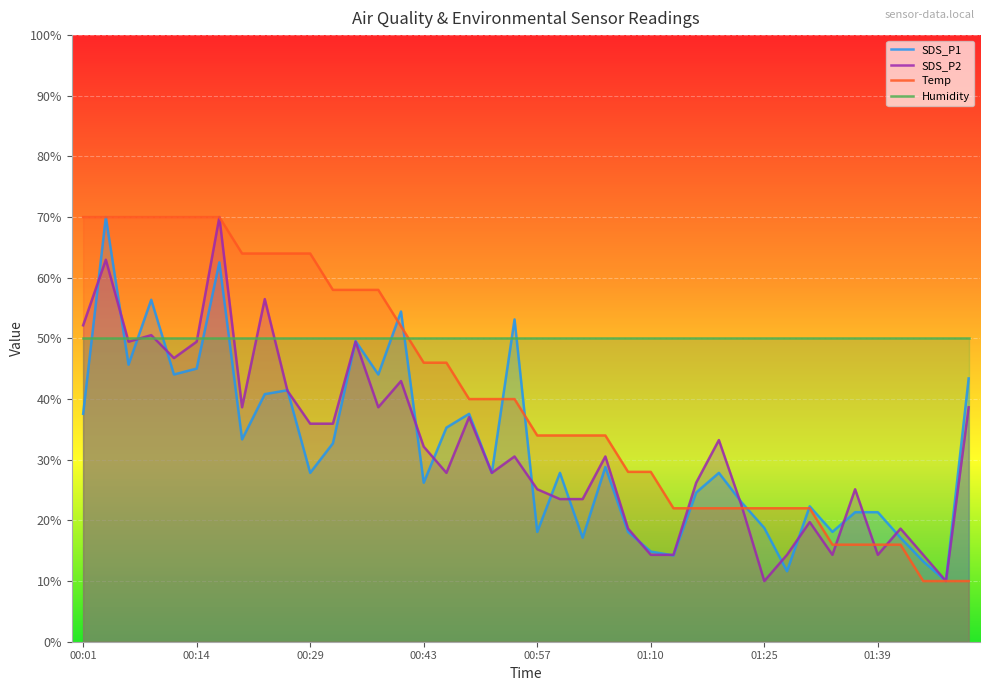

How many distinct data groups are displayed?

4